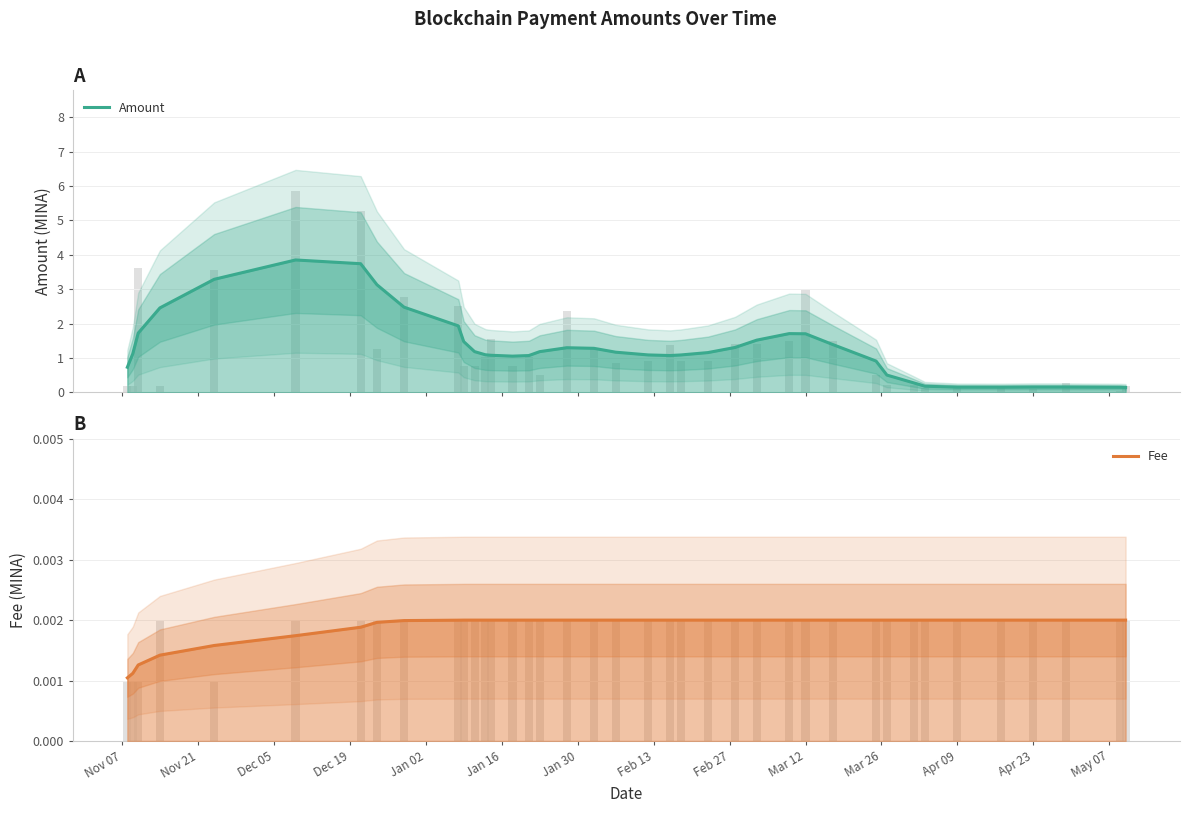

How many bars are there in total?

78